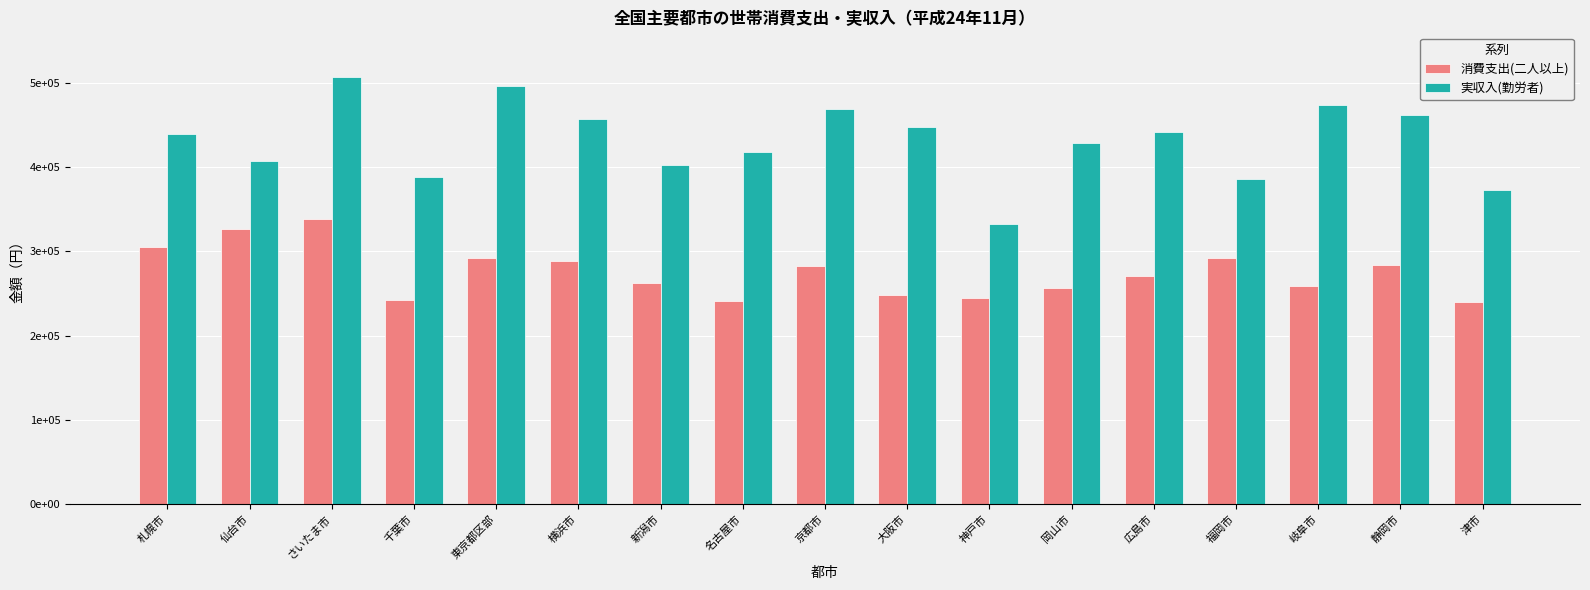

Rank the series by their average value, from lowest to highest.

消費支出(二人以上), 実収入(勤労者)